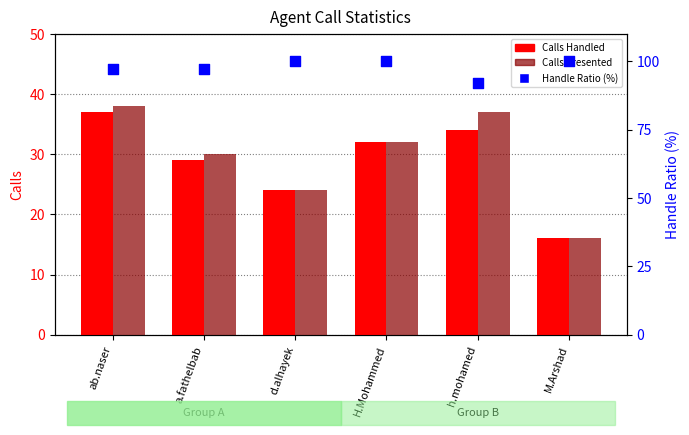

Which series has the widest spread of Y values?

Calls Presented